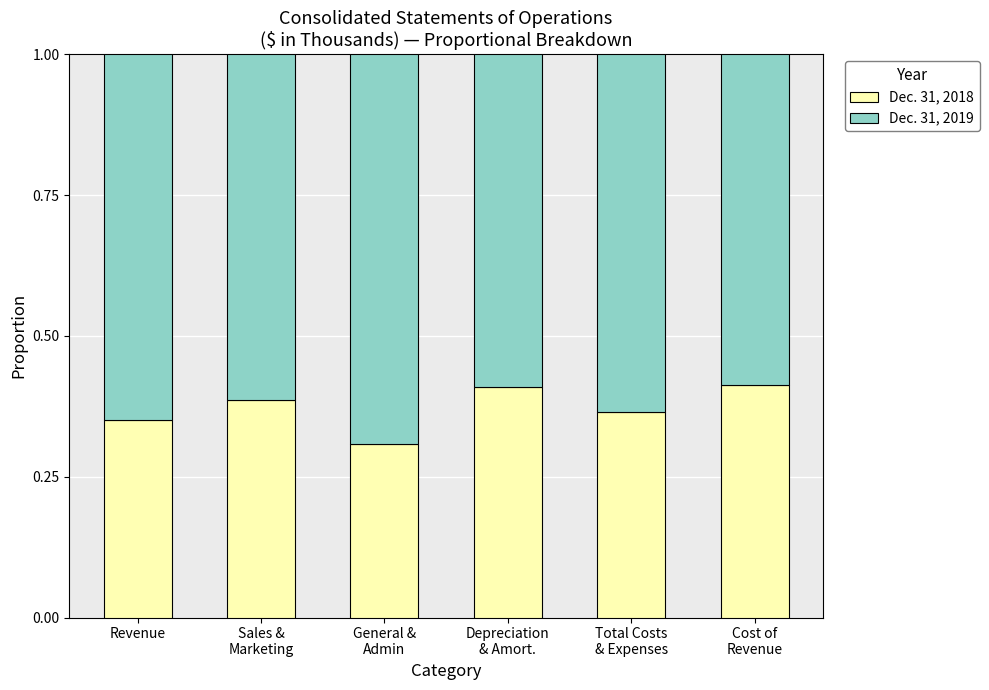

Is it true that Dec. 31, 2018 equals 0.2 at Revenue?

False